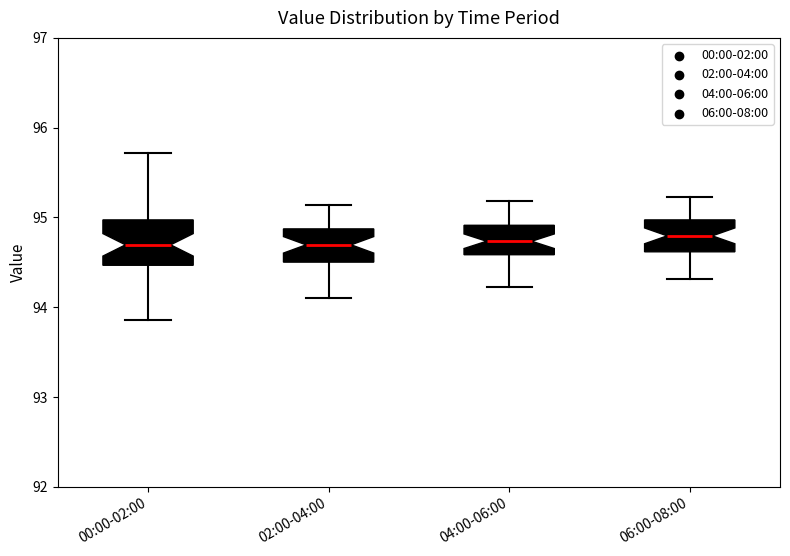

Reading left to right, transcribe this box plot: for each box, give where its median line is, the range the box spans, and where its two whiskers end, as read against the y-axis. The values are not printed on the chart, so give them approximately, as read against the axis.

00:00-02:00: median 94.7, box 94.5 to 95.0, whiskers 93.9 to 95.7
02:00-04:00: median 94.7, box 94.5 to 94.9, whiskers 94.1 to 95.1
04:00-06:00: median 94.7, box 94.6 to 94.9, whiskers 94.2 to 95.2
06:00-08:00: median 94.8, box 94.6 to 95.0, whiskers 94.3 to 95.2